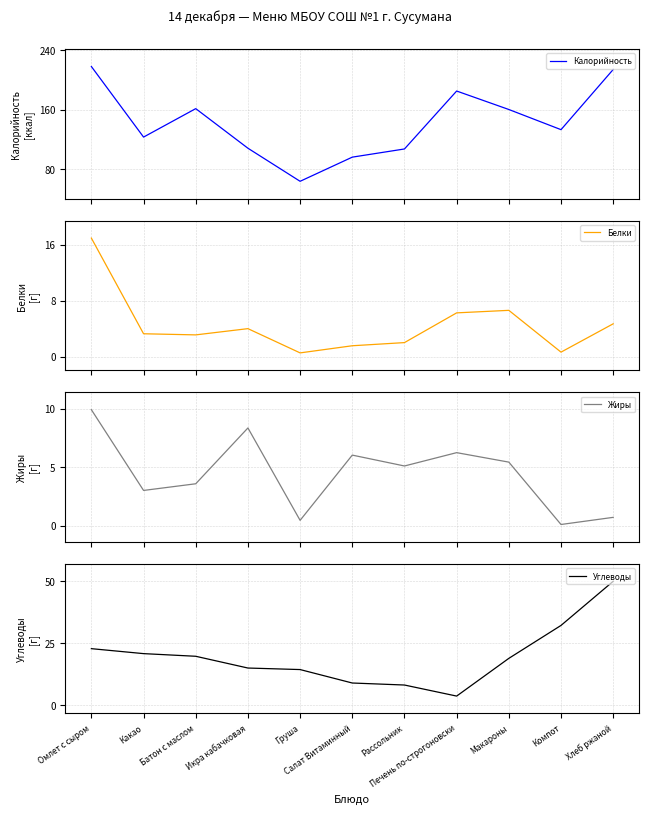

Reading left to right, extract all data points from this chart.

Калорийность: Омлет с сыром=218.0	Какао=123.0	Батон с маслом=161.3	Икра кабачковая=108.0	Груша=63.5	Салат Витаминный=96.0	Рассольник=107.0	Печень по-строгоновски=185.0	Макароны=160.1	Компот=133.0	Хлеб ржаной=214.0
Белки: Омлет с сыром=16.9	Какао=3.3	Батон с маслом=3.1	Икра кабачковая=4.0	Груша=0.6	Салат Витаминный=1.6	Рассольник=2.0	Печень по-строгоновски=6.3	Макароны=6.6	Компот=0.7	Хлеб ржаной=4.7
Жиры: Омлет с сыром=9.9	Какао=3.0	Батон с маслом=3.6	Икра кабачковая=8.3	Груша=0.4	Салат Витаминный=6.0	Рассольник=5.1	Печень по-строгоновски=6.2	Макароны=5.4	Компот=0.1	Хлеб ржаной=0.7
Углеводы: Омлет с сыром=22.6	Какао=20.6	Батон с маслом=19.6	Икра кабачковая=14.8	Груша=14.2	Салат Витаминный=8.8	Рассольник=8.0	Печень по-строгоновски=3.5	Макароны=18.7	Компот=32.0	Хлеб ржаной=49.8